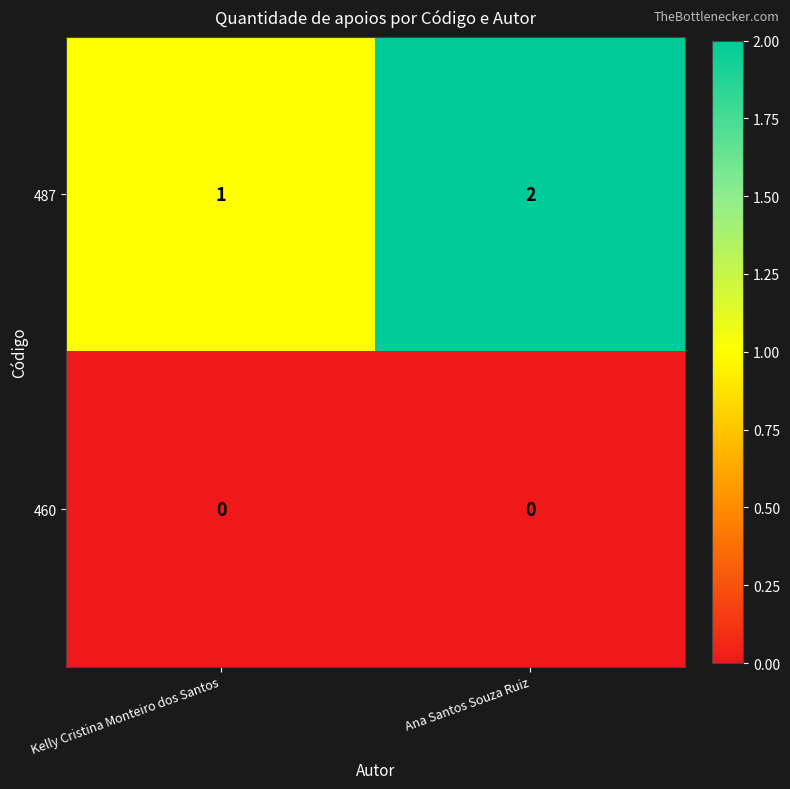

Reading left to right, transcribe all the data shown in this chart.

487: Kelly Cristina Monteiro dos Santos=1	Ana Santos Souza Ruiz=2
460: Kelly Cristina Monteiro dos Santos=0	Ana Santos Souza Ruiz=0